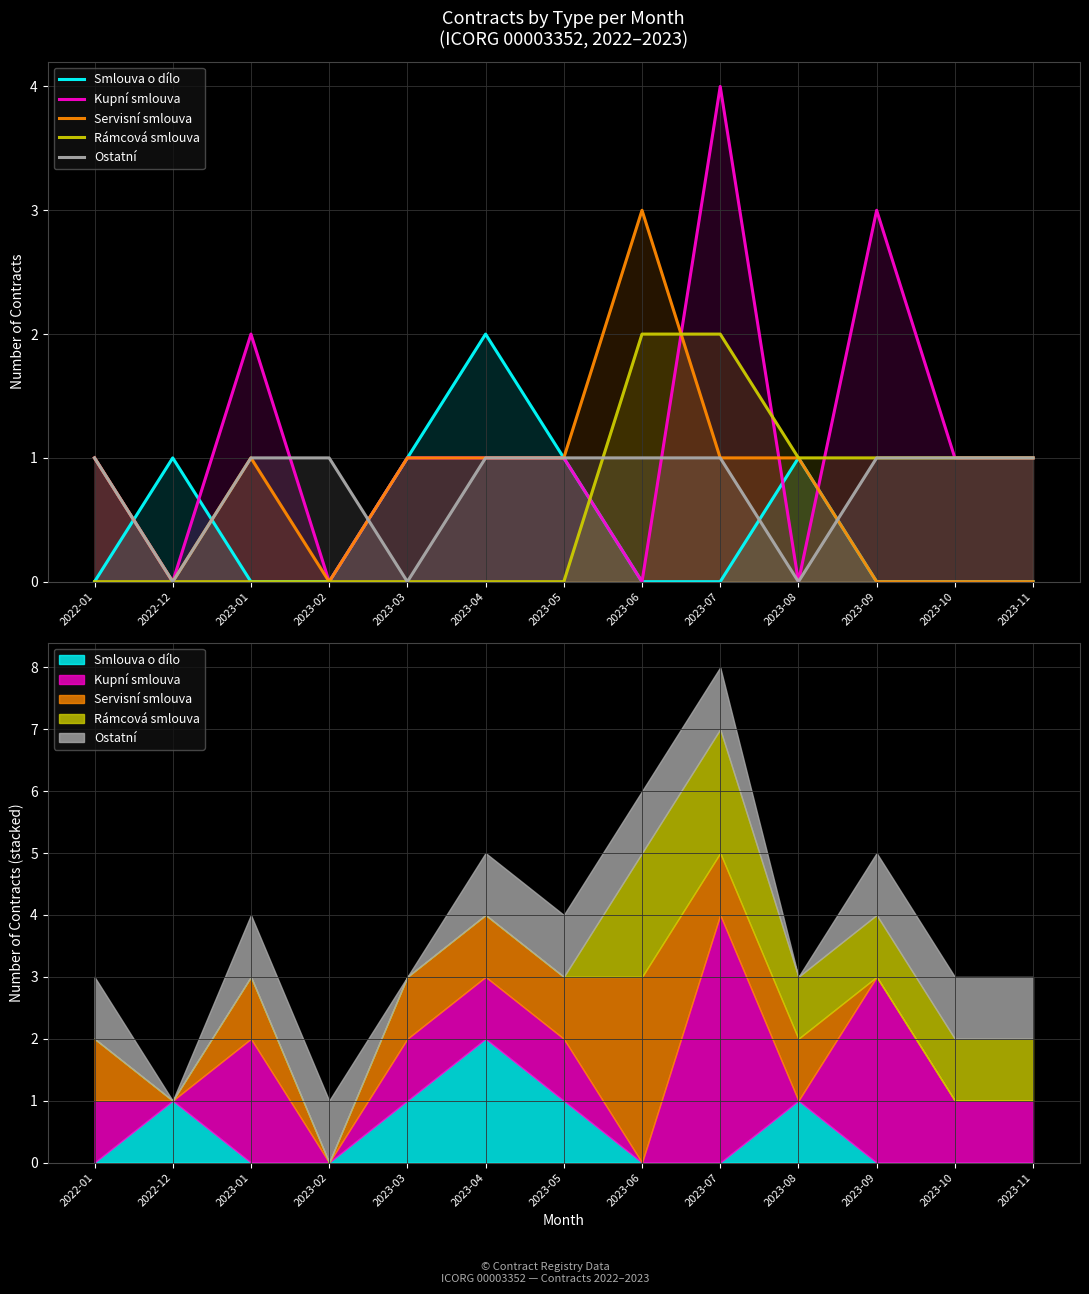

The value of Ostatní at 2023-11 is 1. True or false?

True